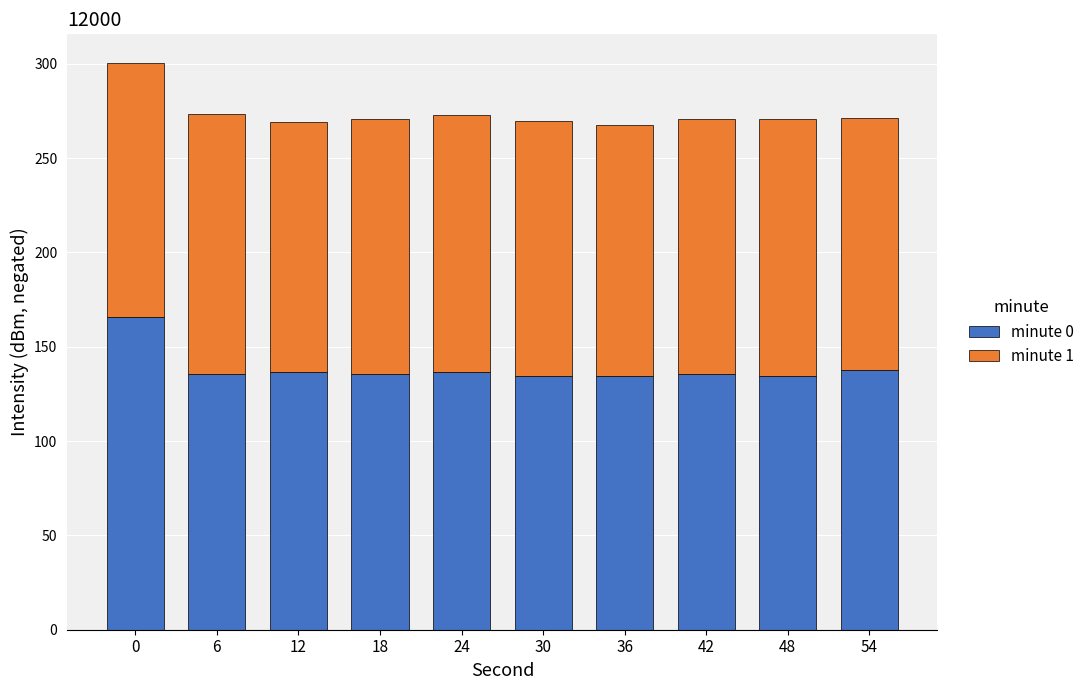

What is the total value across all series at 12?

269.1